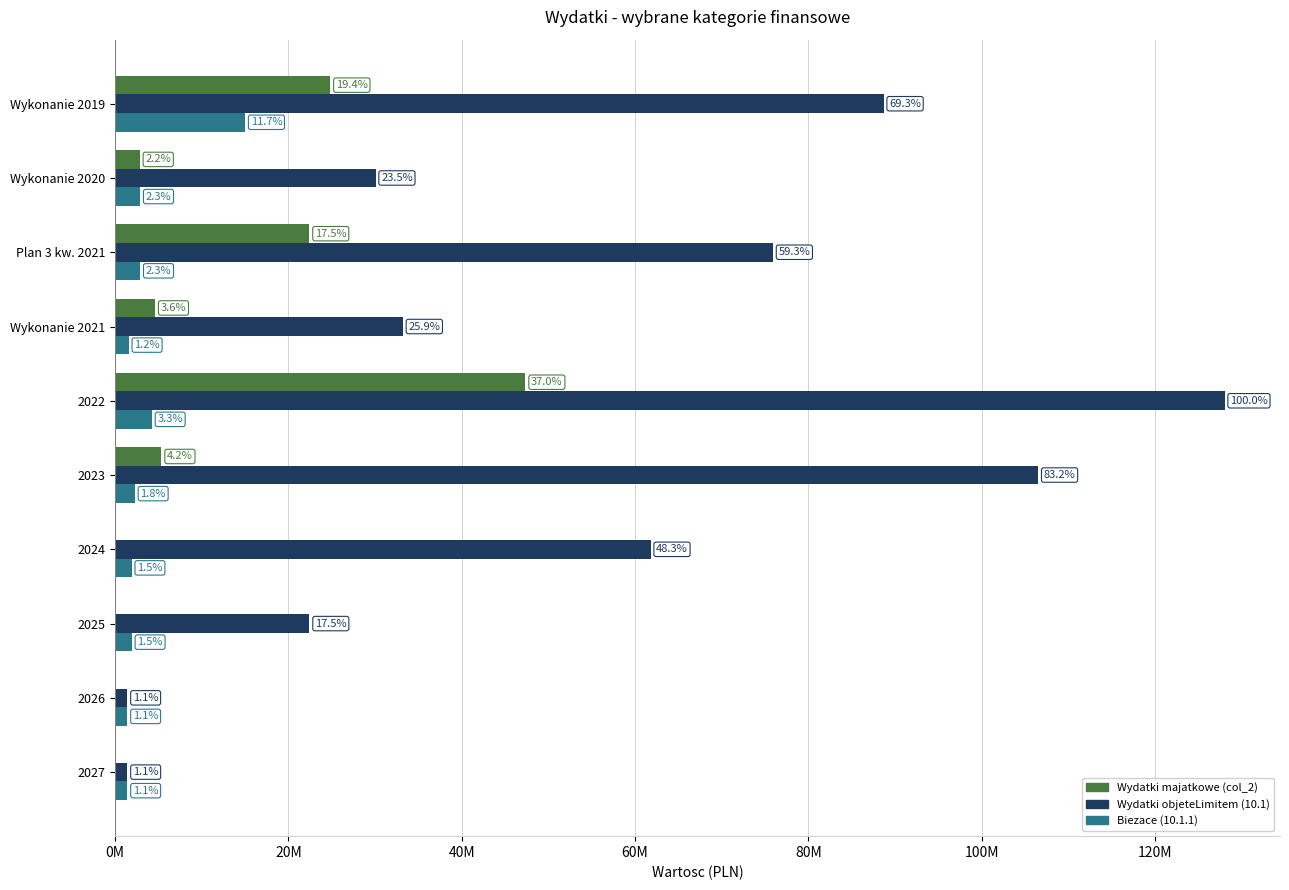

What are all the series names shown in the legend?

Wydatki majatkowe (col_2), Wydatki objeteLimitem (10.1), Biezace (10.1.1)